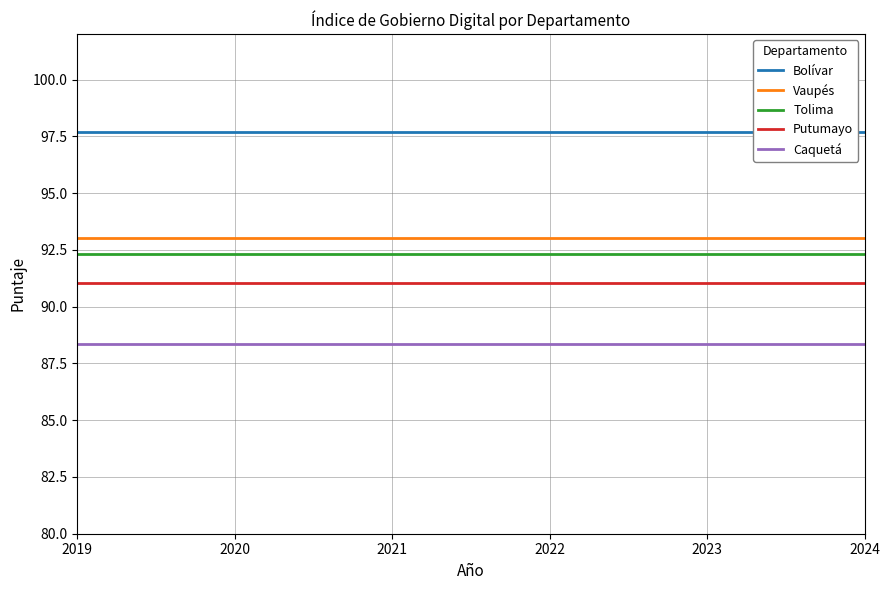

What is the difference between the highest and lowest values at 2022?

9.3